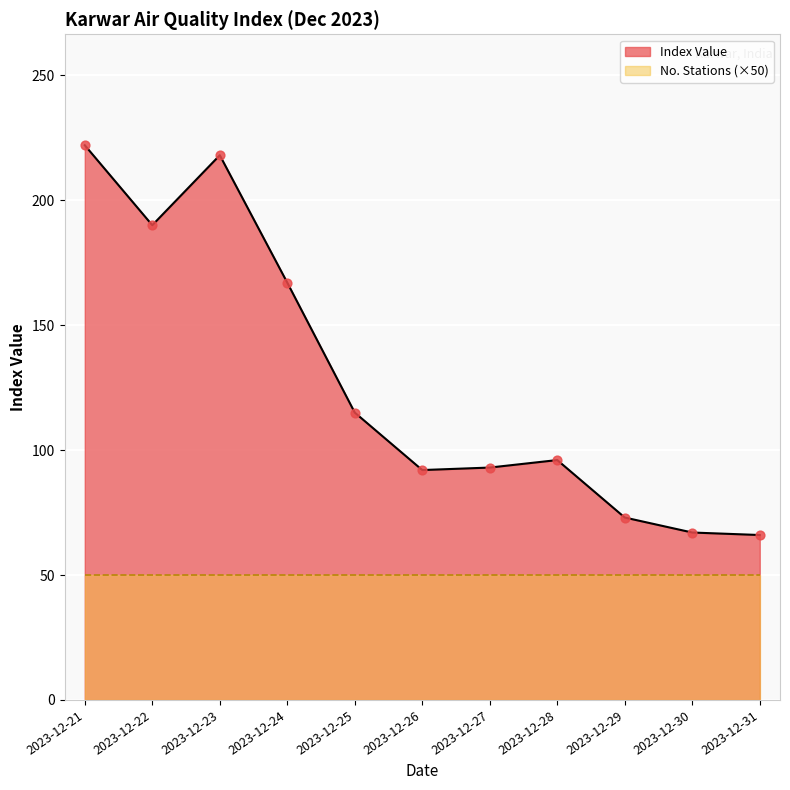

Between 2023-12-21 and 2023-12-24, which is larger?

2023-12-21